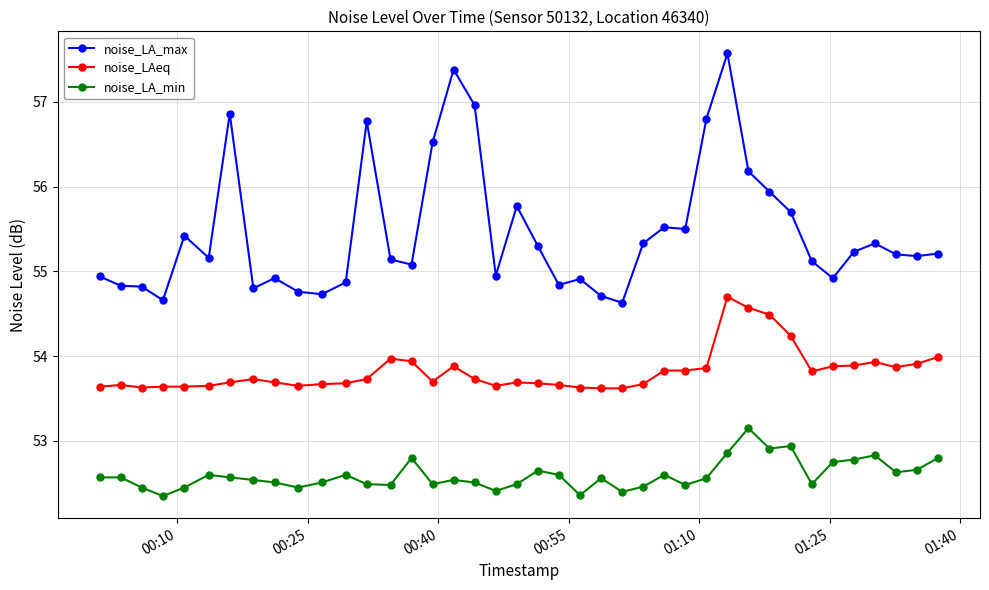

List the series in order of their overall mean, highest first.

noise_LA_max, noise_LAeq, noise_LA_min